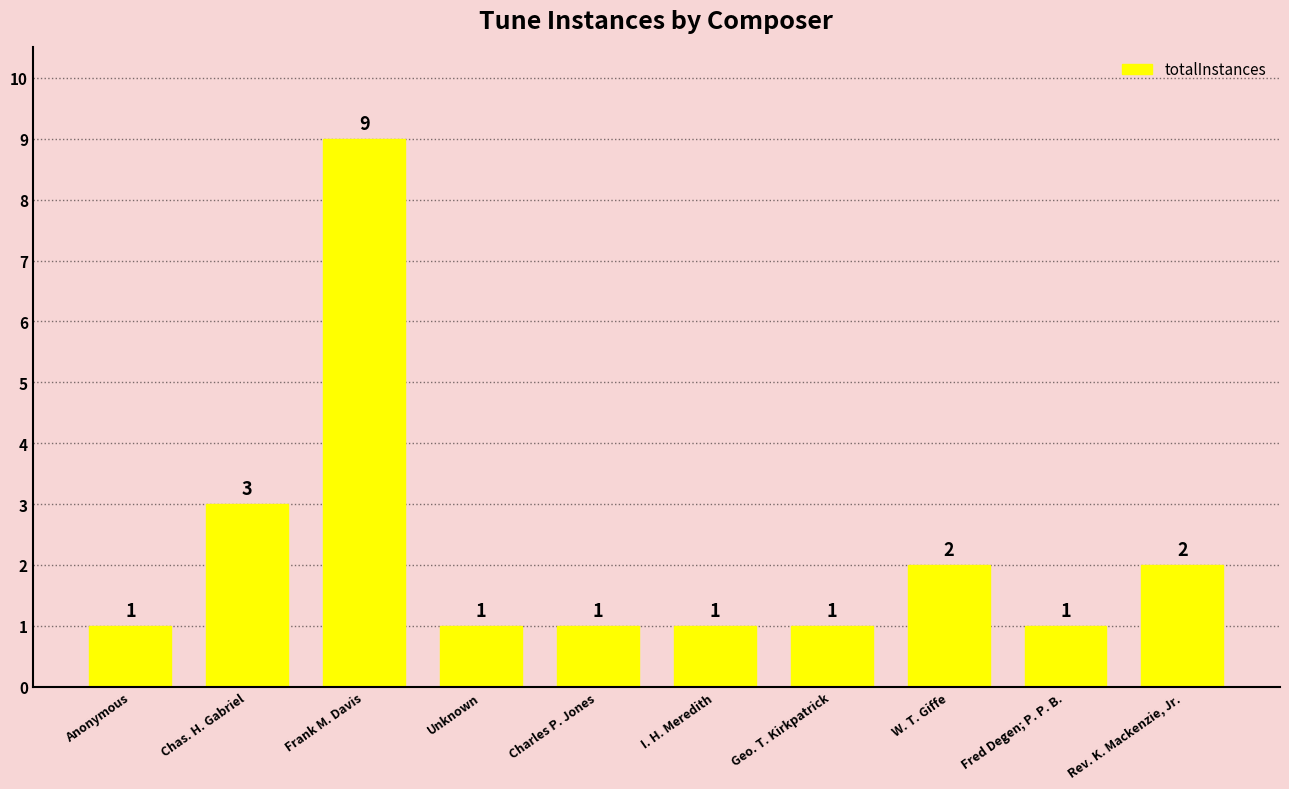

Count the values in the range 1 to 2.

8